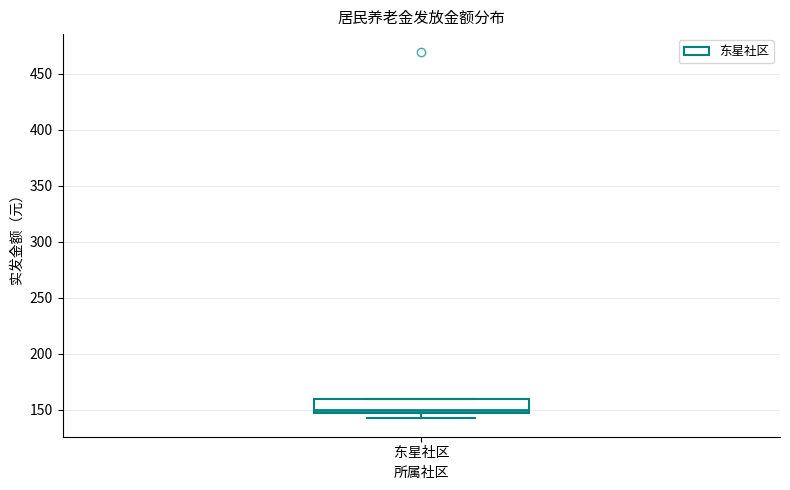

Transcribe this box plot: give where the median line is, the range the box spans, and where the two whiskers end, as read against the y-axis. The values are not printed on the chart, so give them approximately, as read against the axis.

median 150, box 145 to 160, whiskers 140 to 160